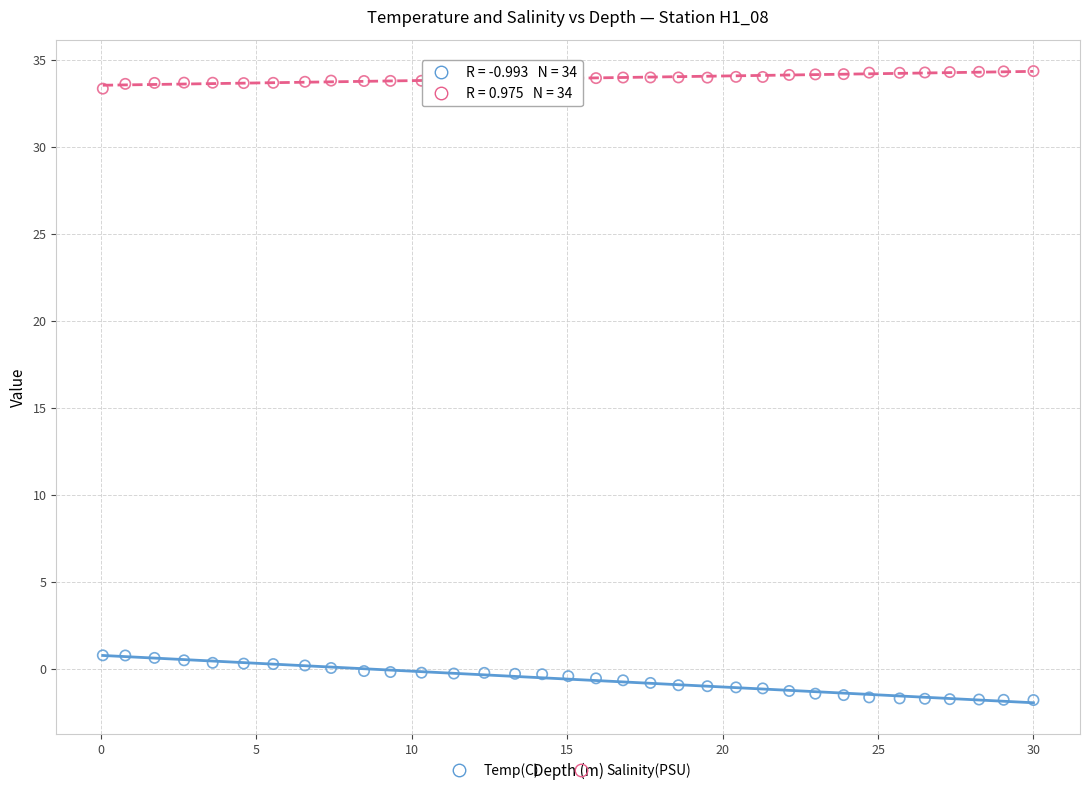

Across all data points, what is the range of X values (max minus min)?

29.9